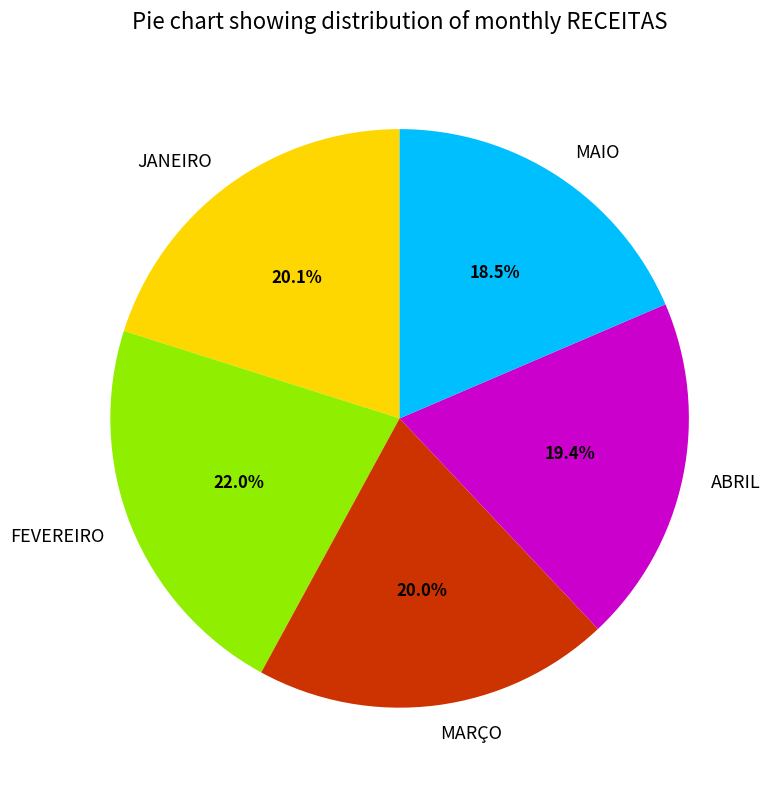

What is the ratio of the value at ABRIL to the value at JANEIRO?

1.0